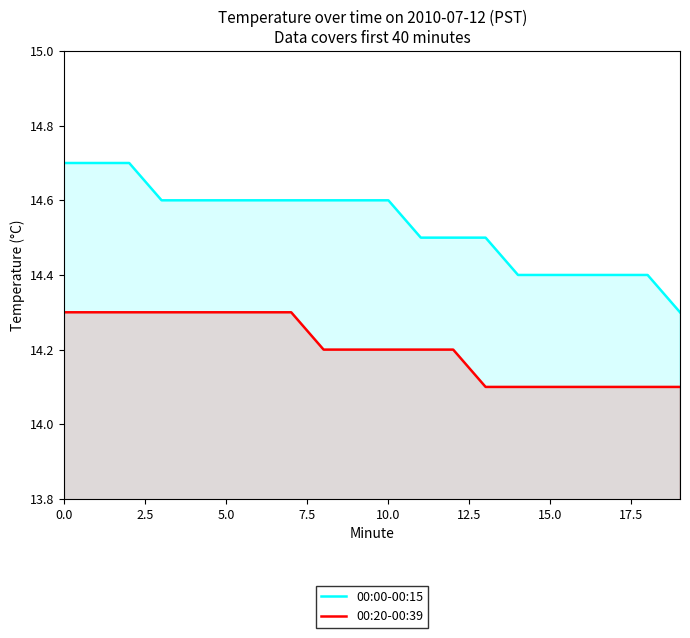

Which series has the largest total across all categories?

00:00-00:15